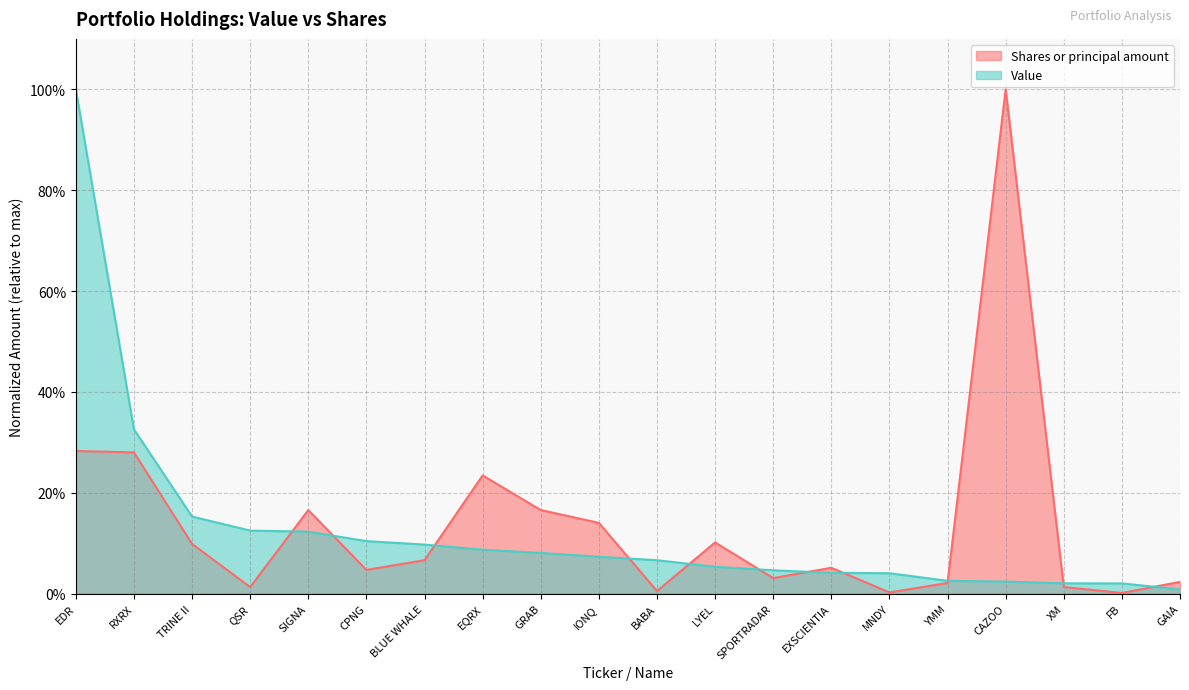

At how many categories does at least one series exceed 0?

20